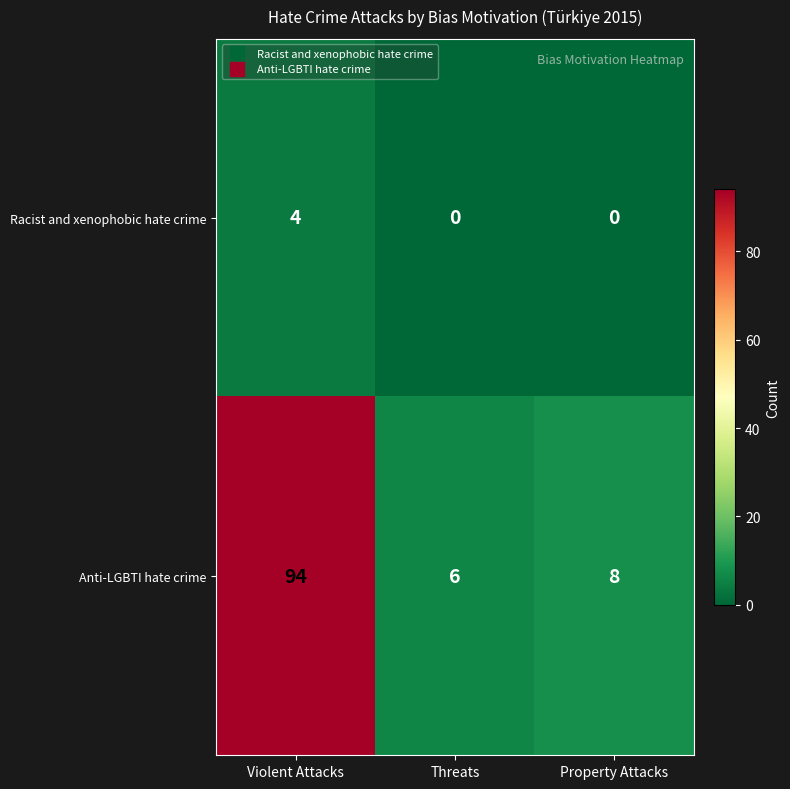

What is the total value across all series at Property Attacks?

8